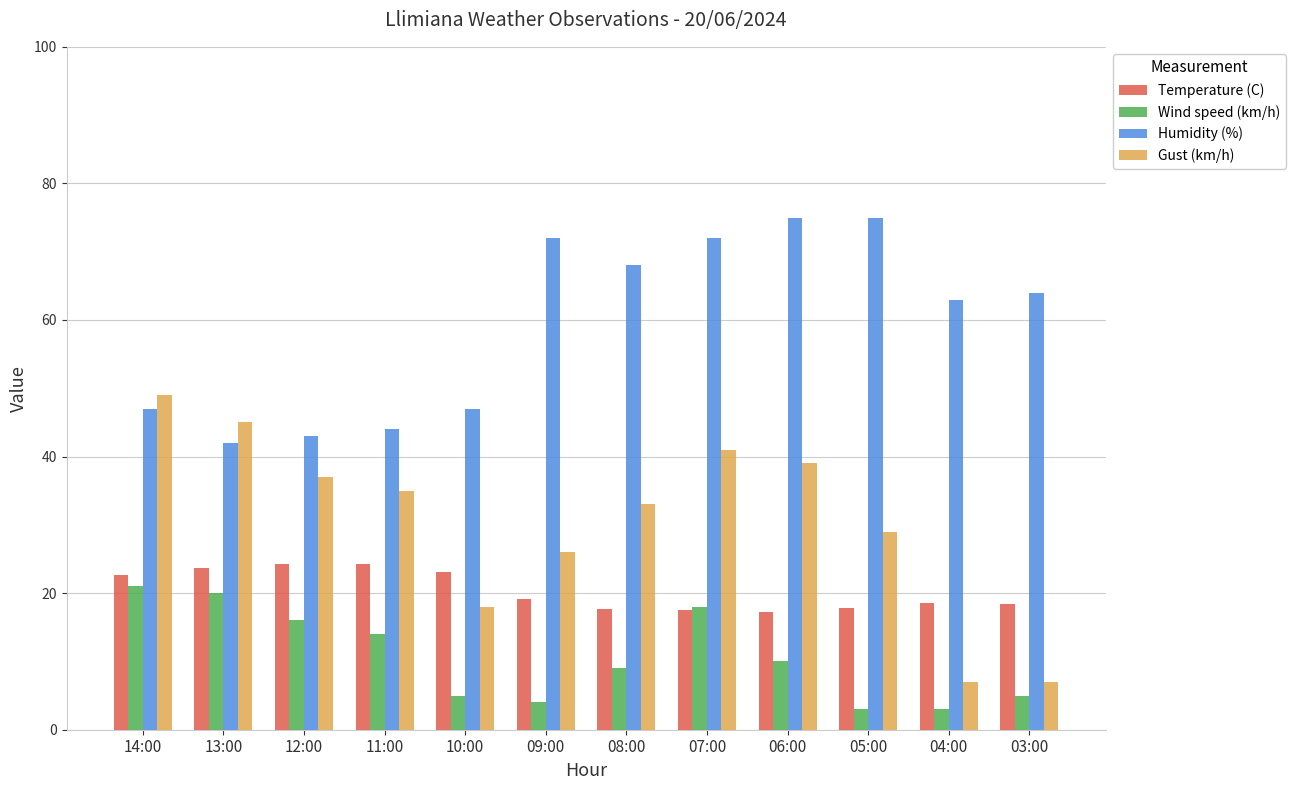

The Temperature (C) series shows 23.1 at 10:00. True or false?

True